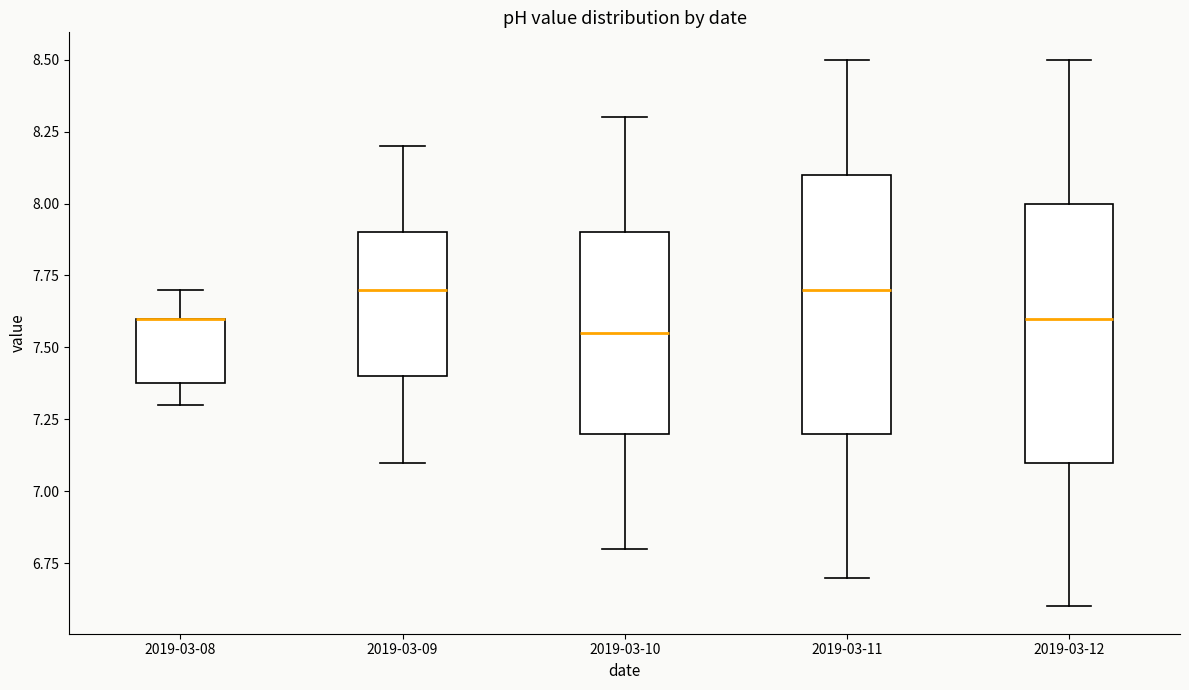

Reading left to right, transcribe this box plot: for each box, give where its median line is, the range the box spans, and where its two whiskers end, as read against the y-axis. The values are not printed on the chart, so give them approximately, as read against the axis.

2019-03-08: median 7.60 (drawn on the box's upper edge), box 7.40 to 7.60, whiskers 7.30 to 7.70
2019-03-09: median 7.70, box 7.40 to 7.90, whiskers 7.10 to 8.20
2019-03-10: median 7.55, box 7.20 to 7.90, whiskers 6.80 to 8.30
2019-03-11: median 7.70, box 7.20 to 8.10, whiskers 6.70 to 8.50
2019-03-12: median 7.60, box 7.10 to 8.00, whiskers 6.60 to 8.50